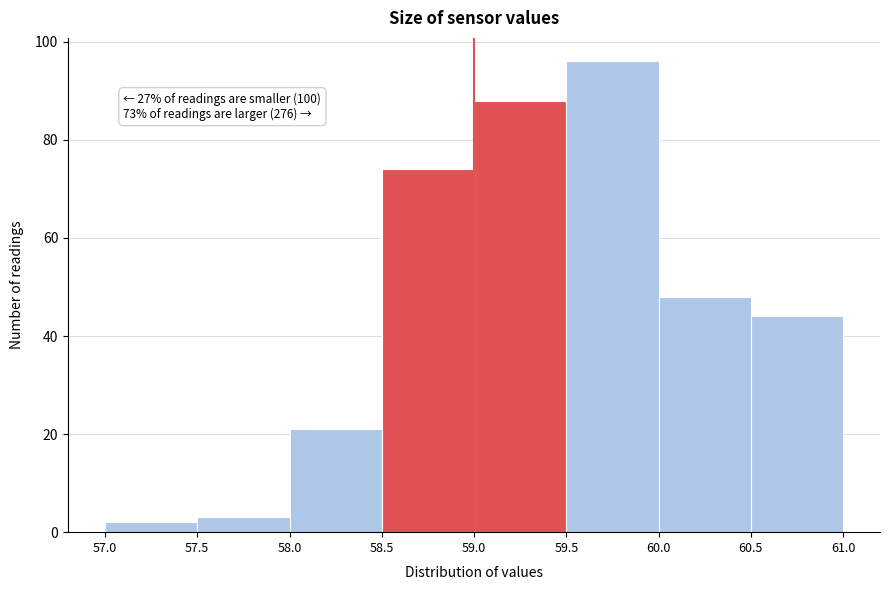

Over which range of the x-axis is the bar tallest?

59.5 to 60.0